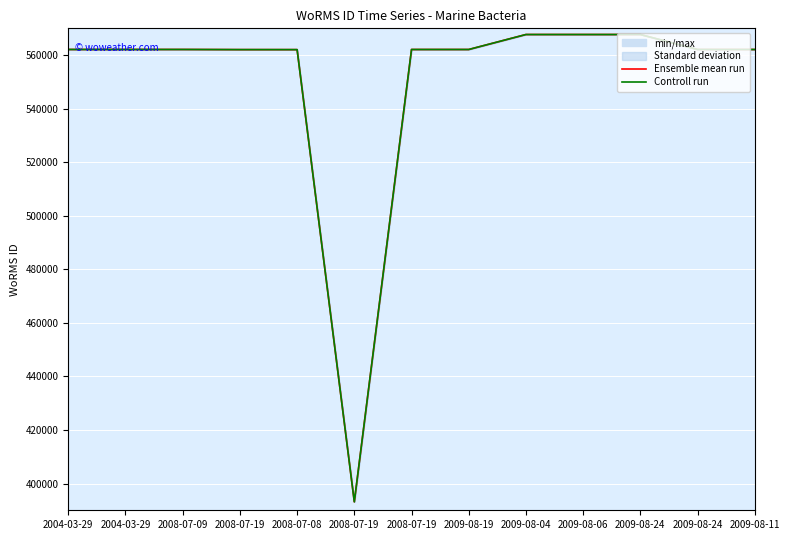

What is the total value across all series at 2008-07-19?

1124106